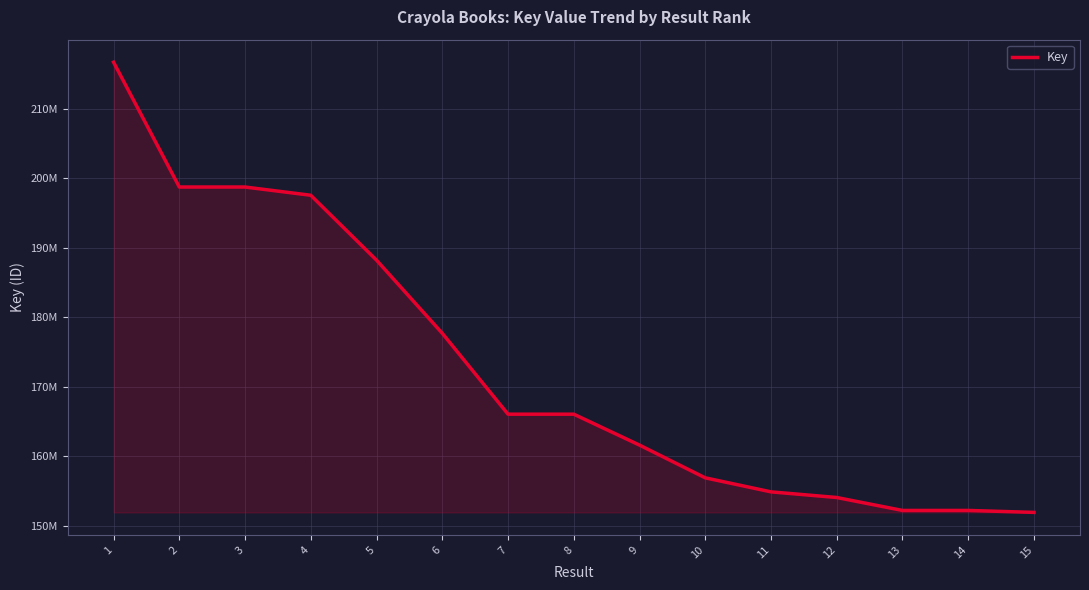

Is this an area chart (filled region under the line)?

Yes